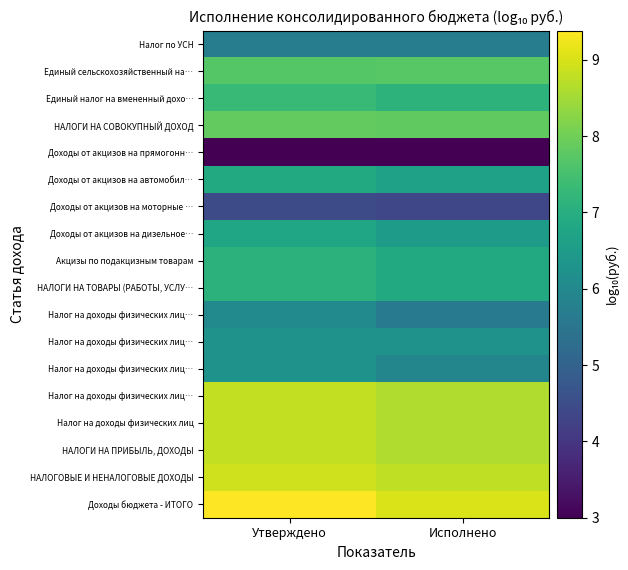

How many distinct data groups are displayed?

18